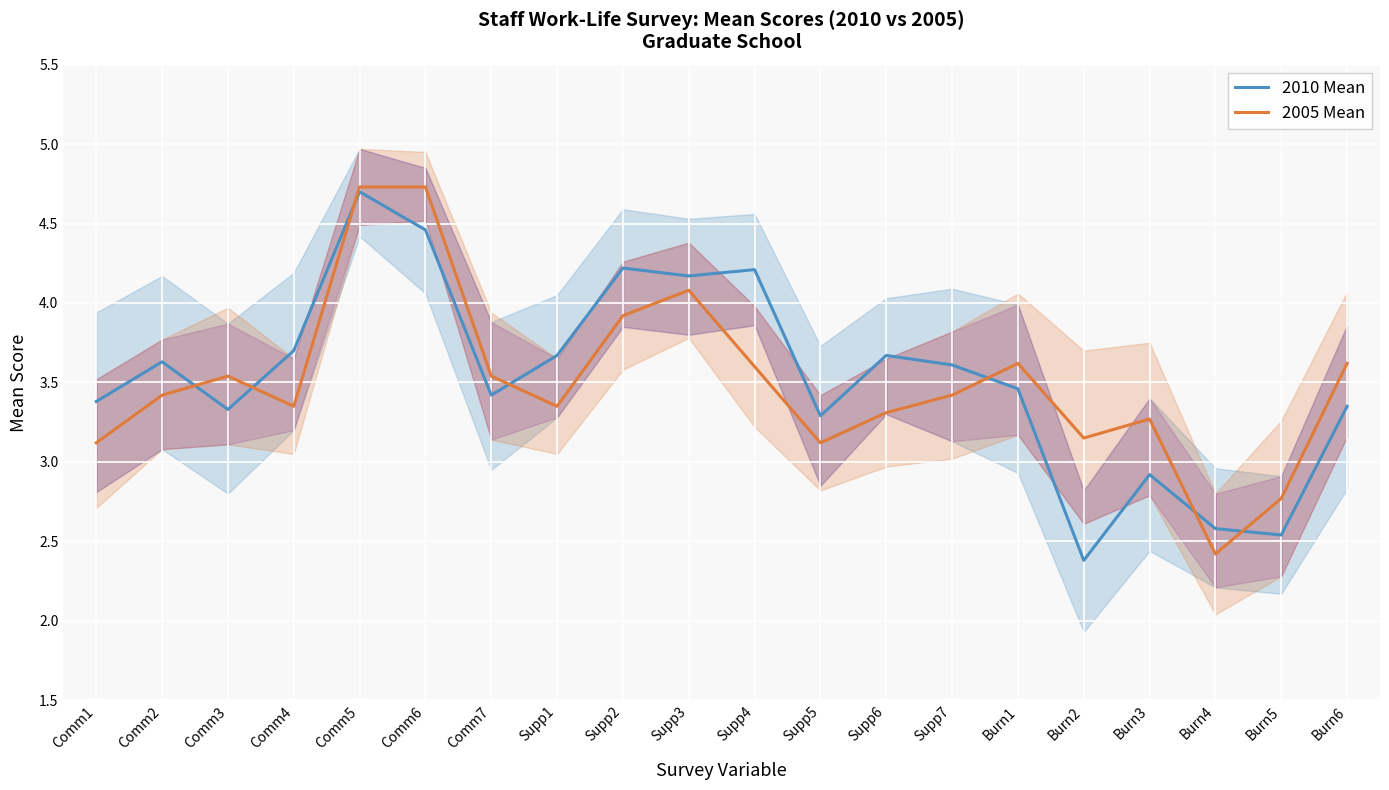

What is the spread (max minus min) of values at Comm6?

0.3